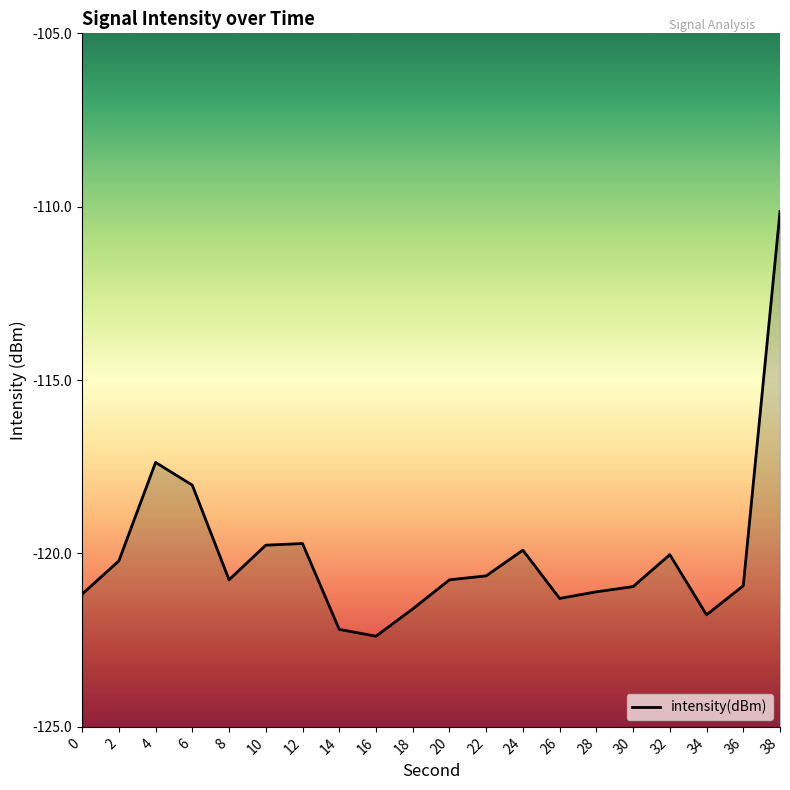

List the labels in order of value, smallest first.

16, 14, 34, 18, 26, 0, 28, 30, 36, 20, 8, 22, 2, 32, 24, 10, 12, 6, 4, 38